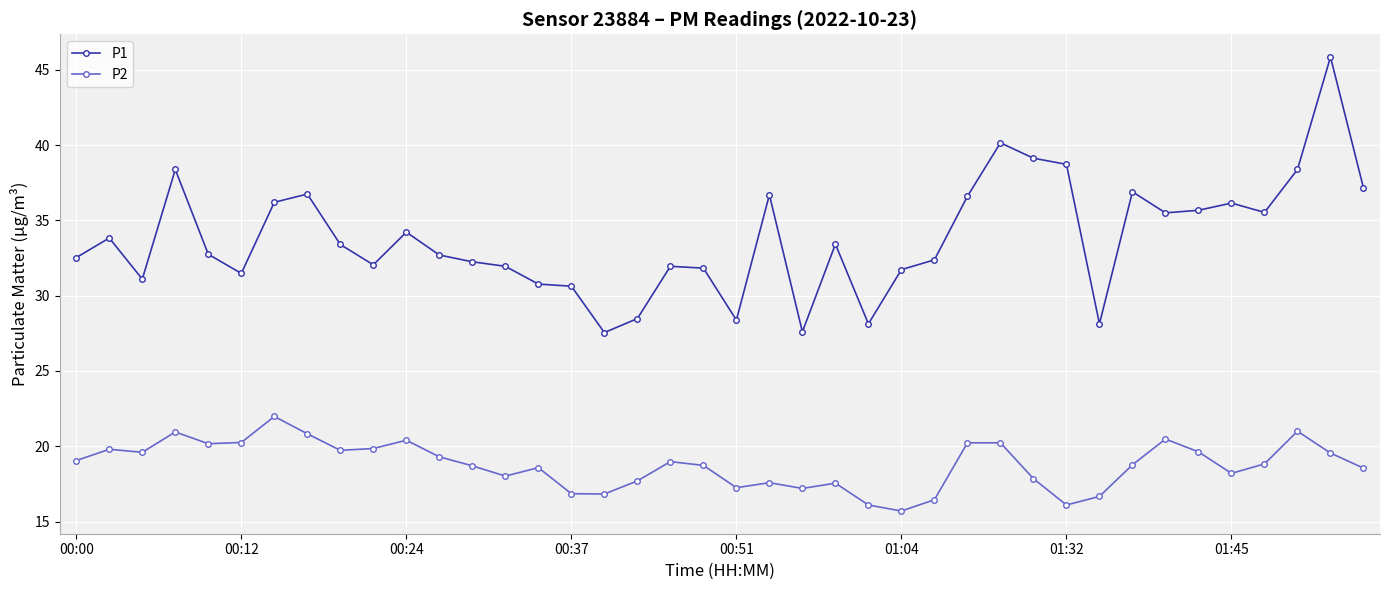

What are all the series names shown in the legend?

P1, P2